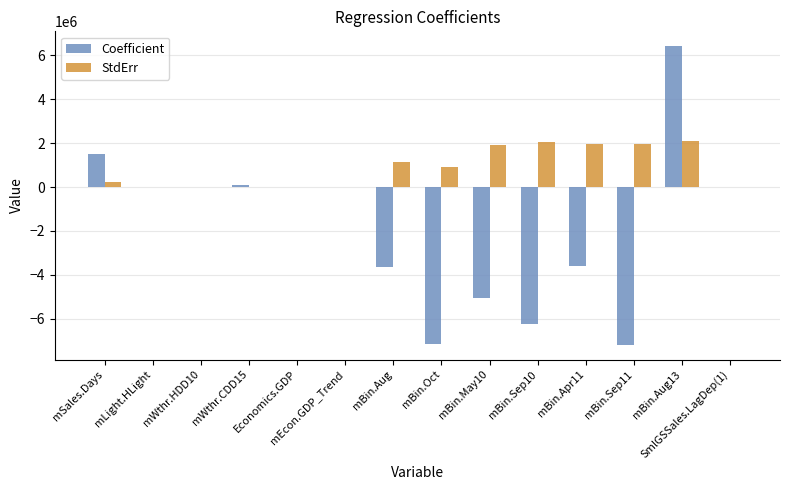

Which series has the largest total across all categories?

StdErr